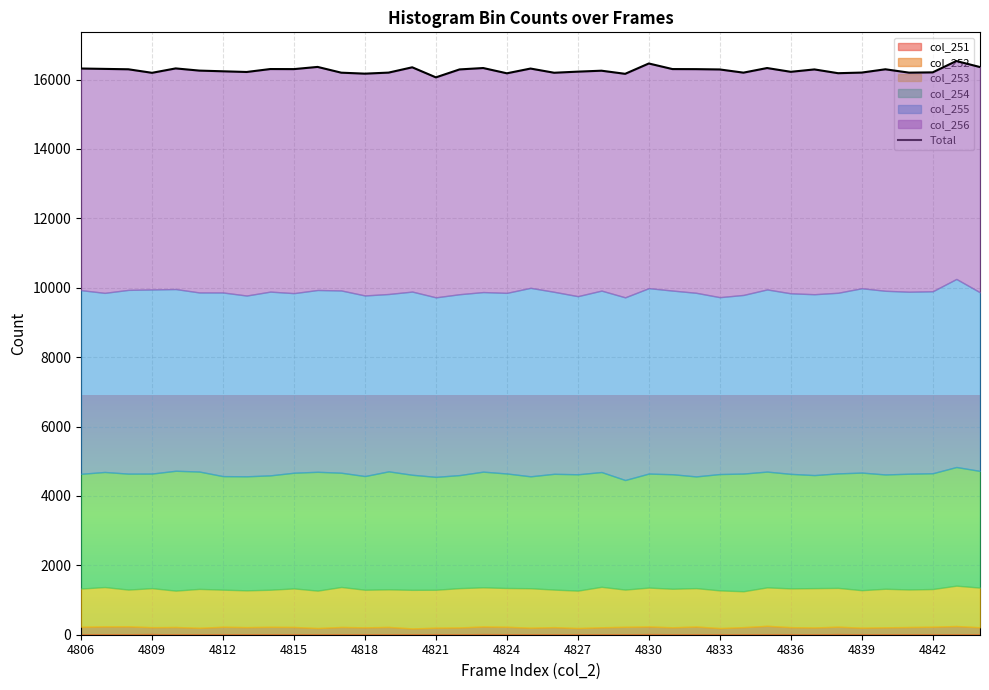

What is the sum of the values at 22 and 4806?

32575